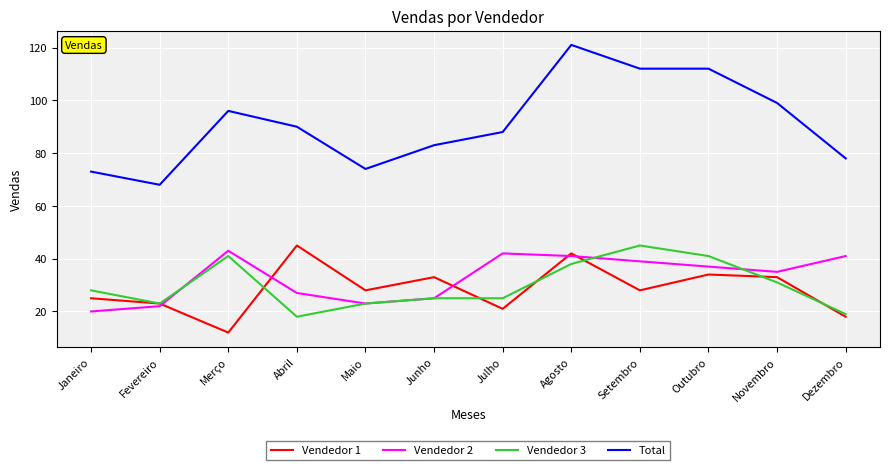

Is the value of Vendedor 2 at Novembro greater than the value of Vendedor 1 at Julho?

Yes